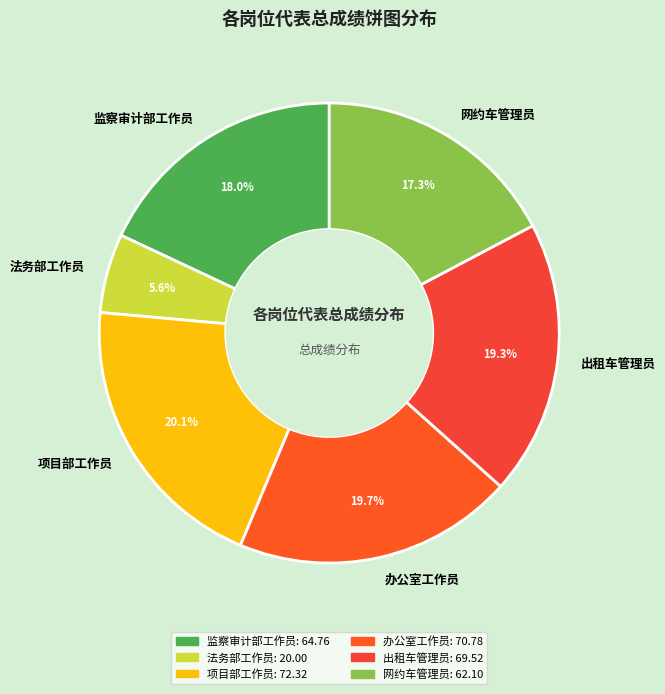

How much of the chart is everything except 办公室工作员?

80.3%